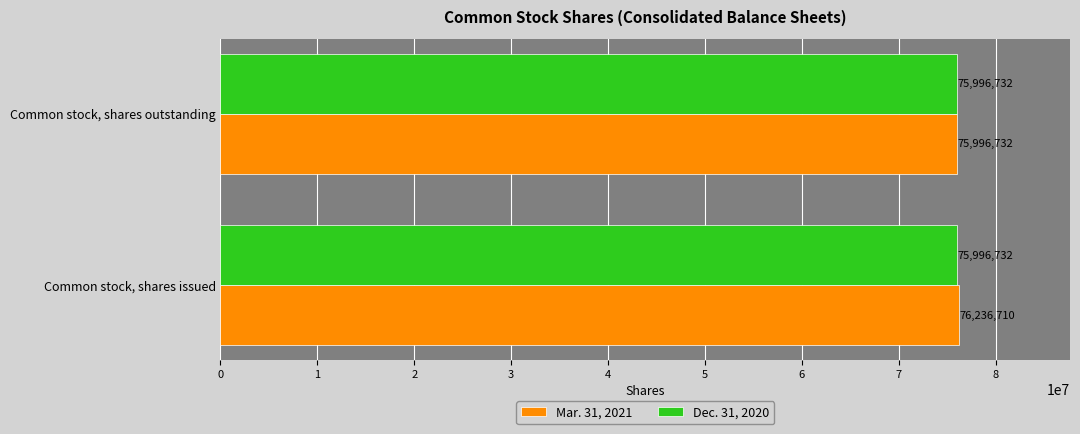

Rank the series by their maximum value, from lowest to highest.

Dec. 31, 2020, Mar. 31, 2021